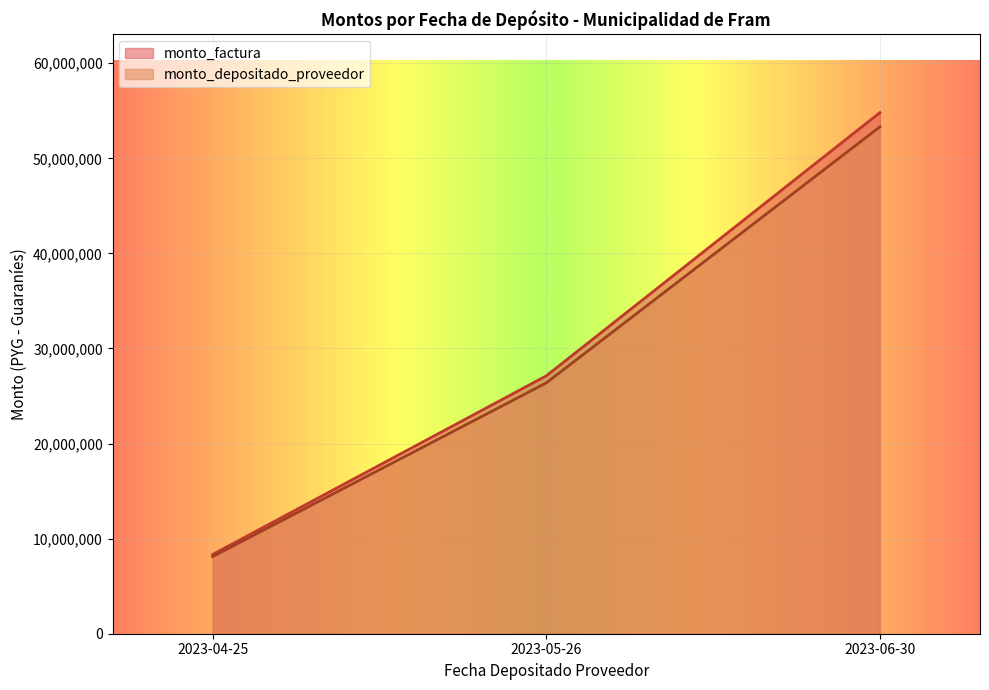

How many monto_factura values are between 8335822 and 54808427?

3